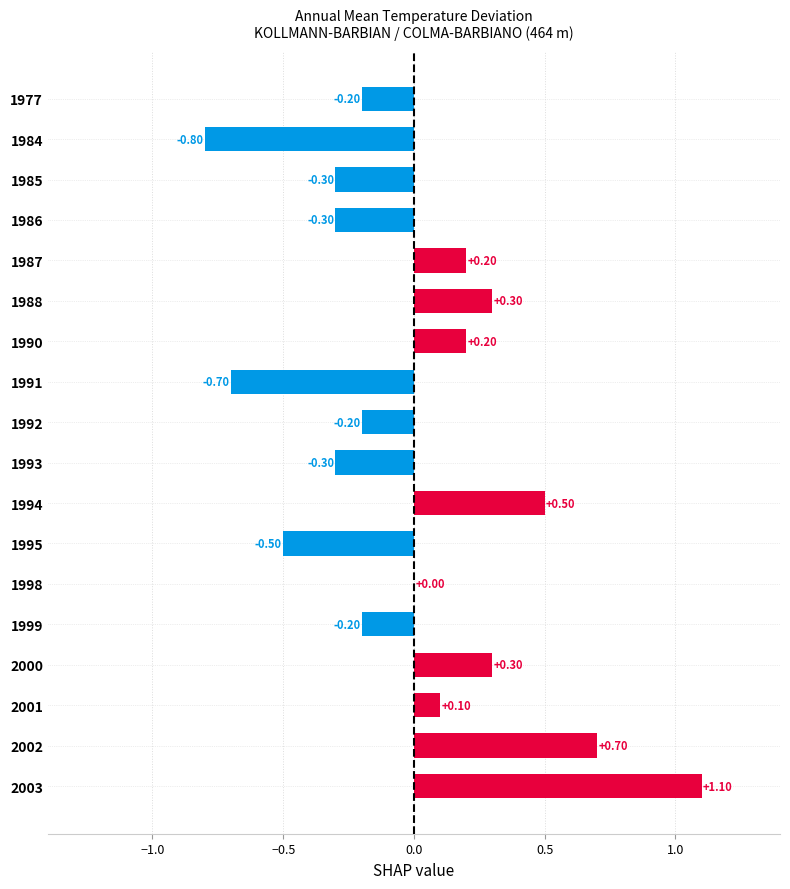

What is the change in value from 1987 to 1992?

-0.4